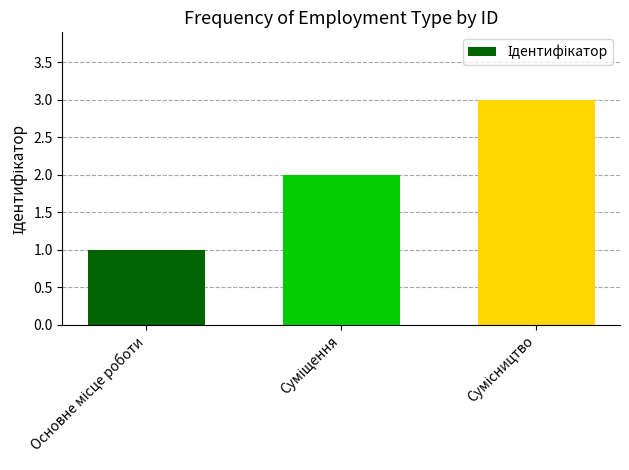

How many bars are there in total?

3